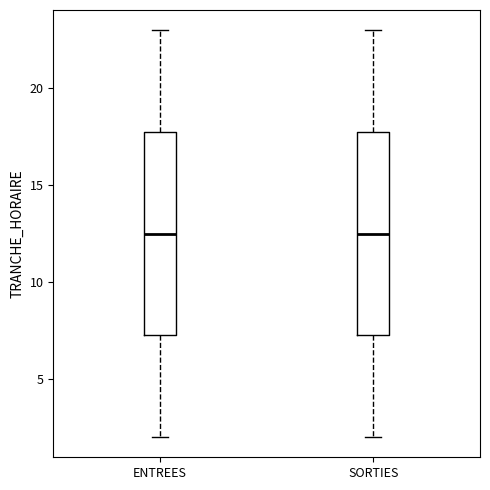

Reading left to right, transcribe this box plot: for each box, give where its median line is, the range the box spans, and where its two whiskers end, as read against the y-axis. The values are not printed on the chart, so give them approximately, as read against the axis.

ENTREES: median 12.5, box 7.5 to 18.0, whiskers 2.0 to 23.0
SORTIES: median 12.5, box 7.5 to 18.0, whiskers 2.0 to 23.0